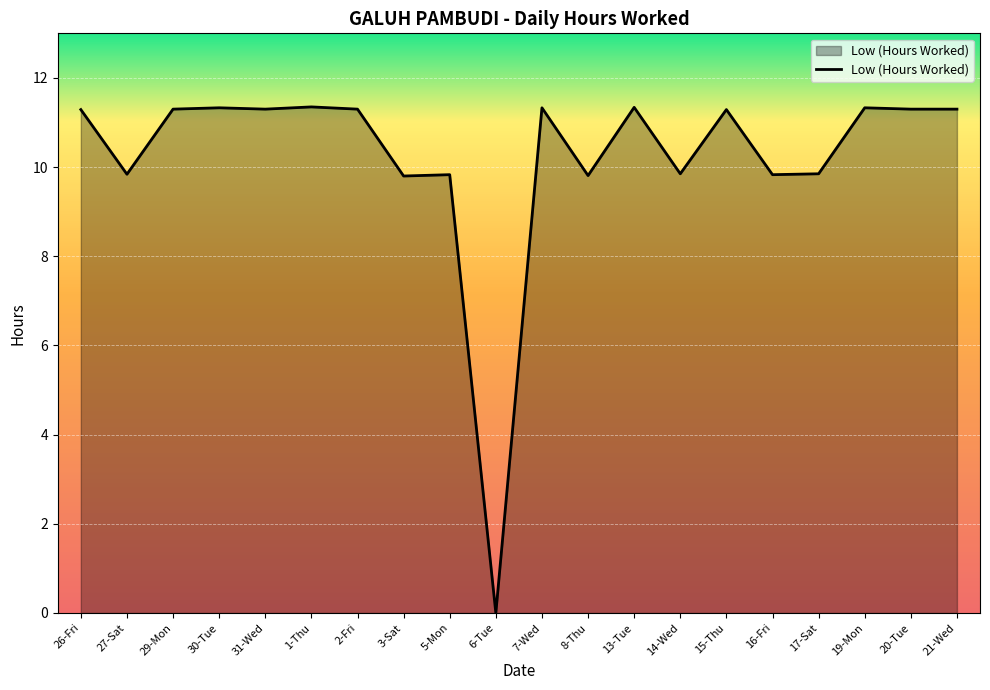

Between 13-Tue and 17-Sat, which is larger?

13-Tue